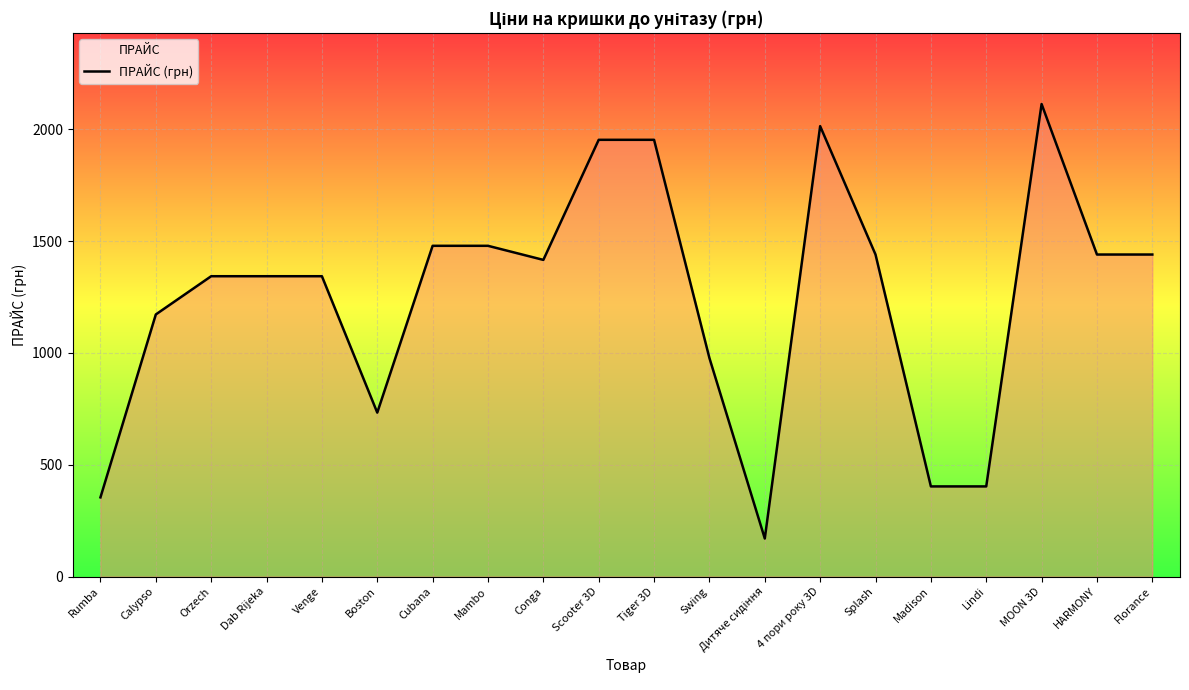

How many data points does each series have?

20